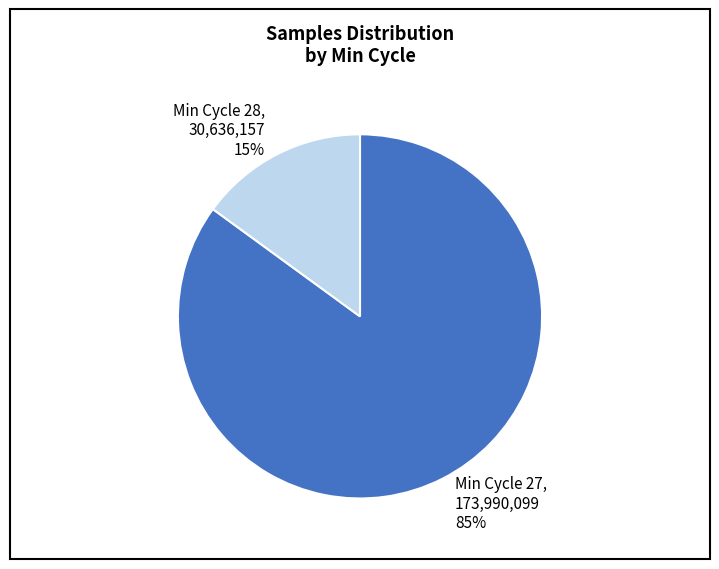

Rank the categories by value from lowest to highest.

Min Cycle 28, 30,636,157 15%, Min Cycle 27, 173,990,099 85%